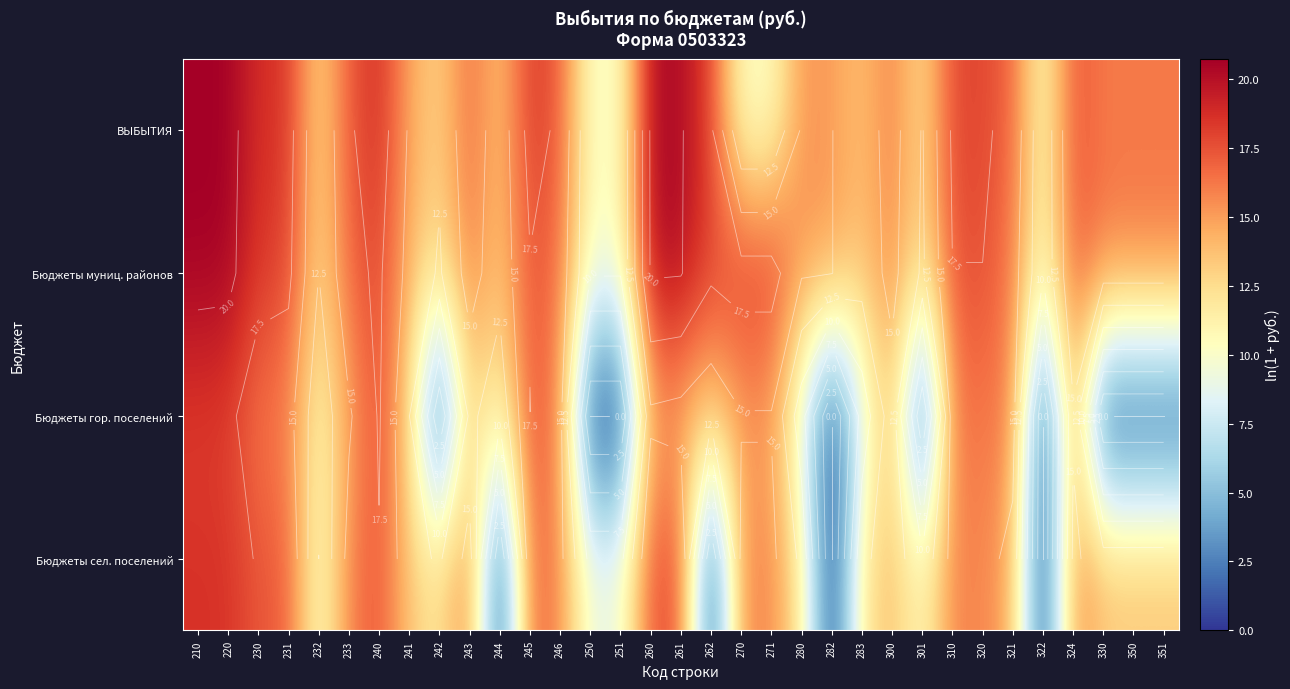

Which category has the highest value in the Бюджеты муниц. районов series?

210